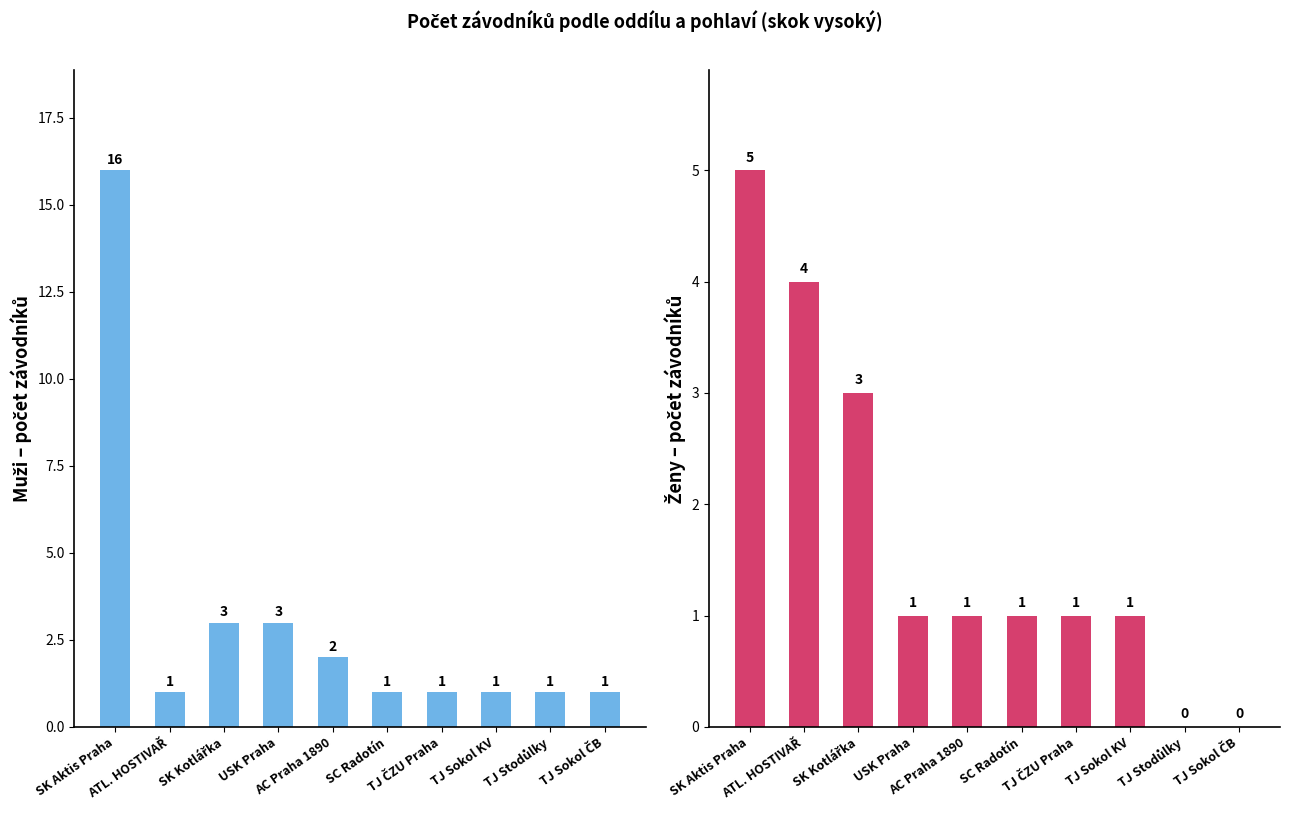

List the series in order of their peak value, highest first.

Muži, Ženy